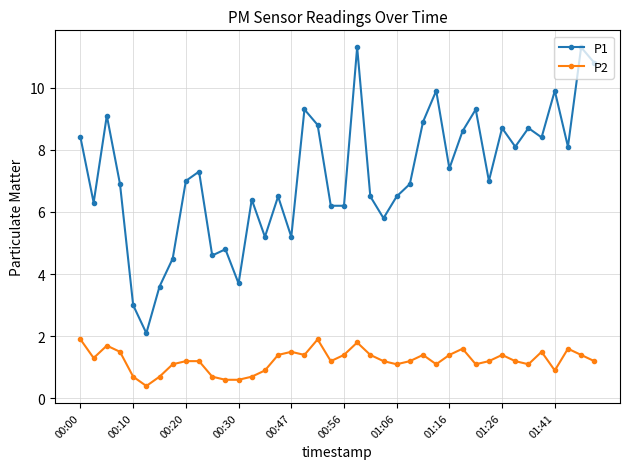

Which series has the widest spread of values?

P1